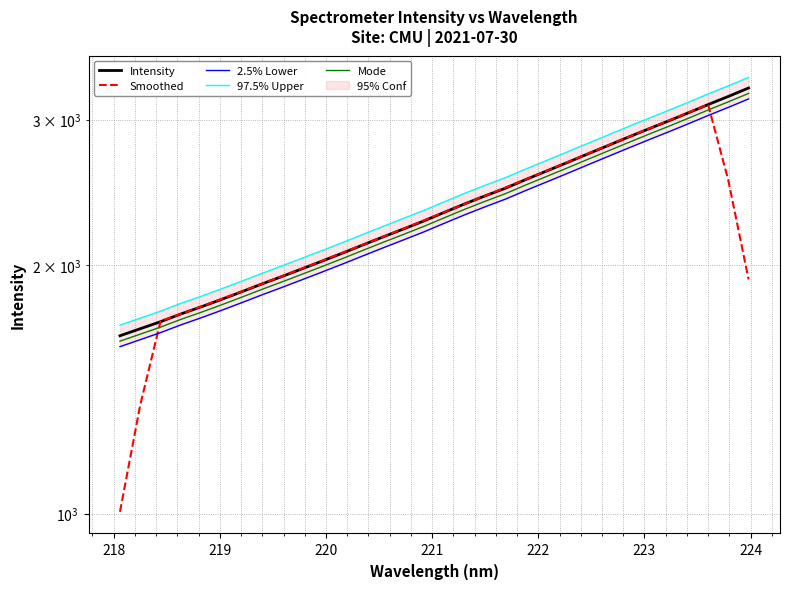

How many lines are shown in the chart?

5